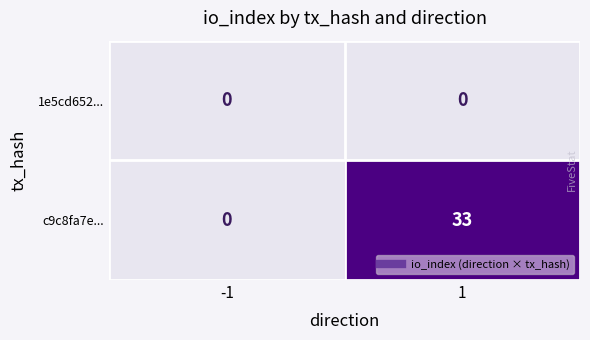

Which series has the largest range (max minus min)?

c9c8fa7e...